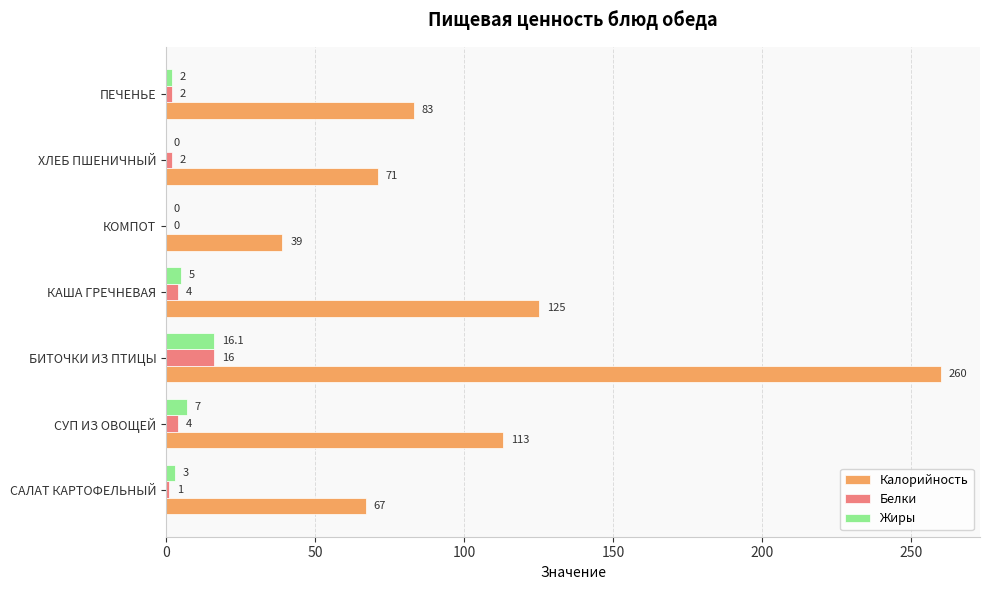

Which series has the largest total across all categories?

Калорийность